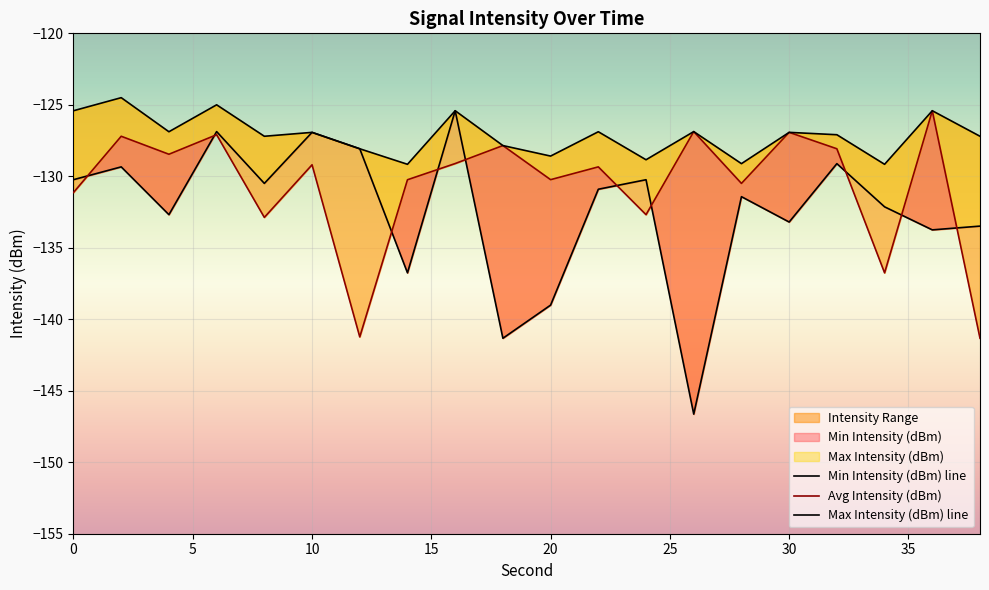

Which series has the widest spread of values?

Min Intensity (dBm)